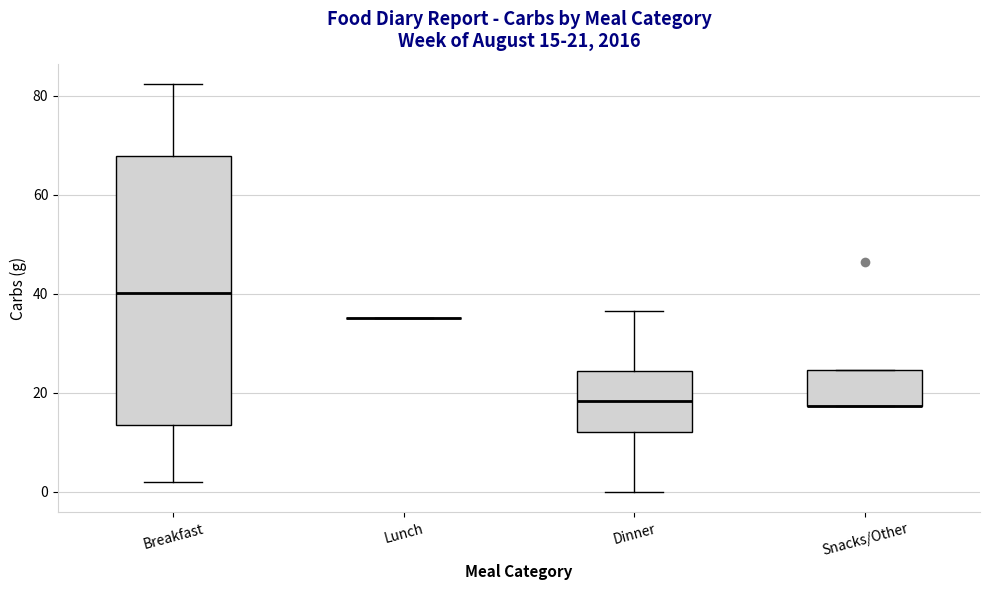

Comparing the boxes themselves (not the whiskers), which one is the tallest?

Breakfast